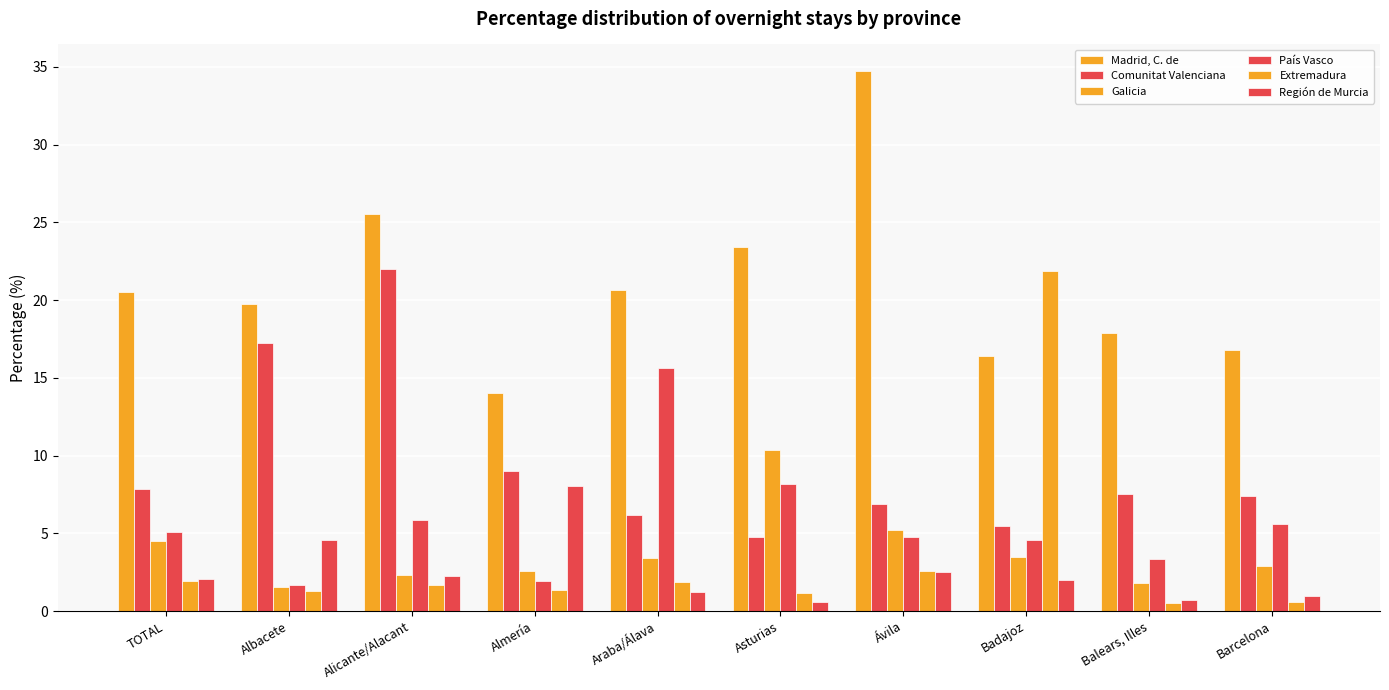

Where is Extremadura nearest to the value 11?

Ávila